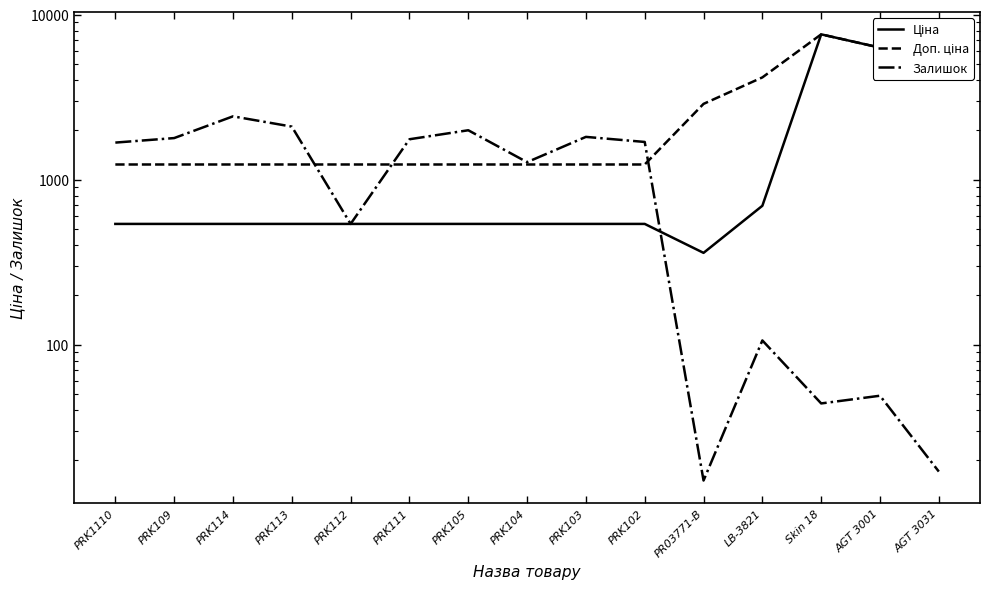

The value of Залишок at AGT 3001 is 75.9. True or false?

False